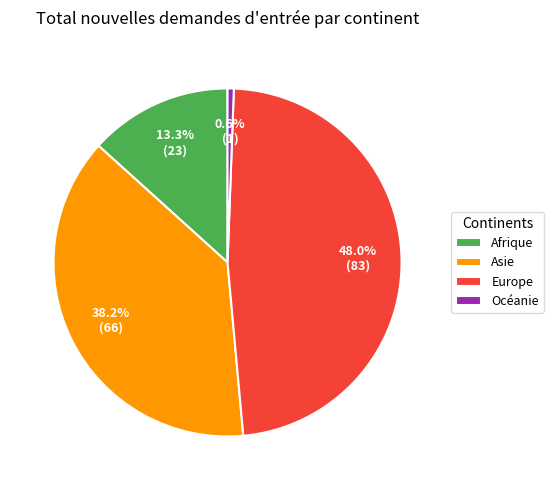

Rank the categories by value from lowest to highest.

Océanie, Afrique, Asie, Europe